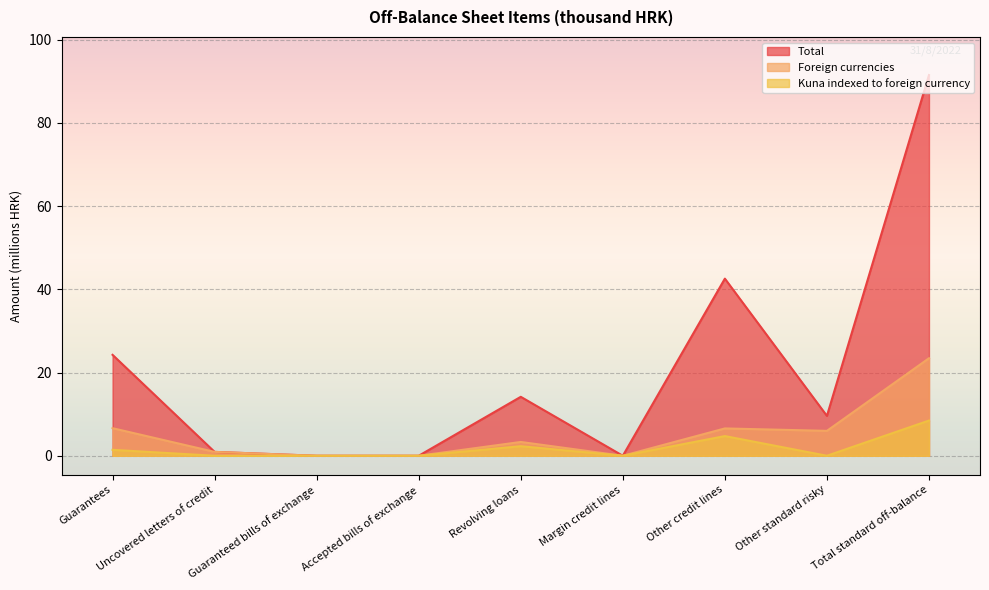

How many positive values does the Foreign currencies series have?

6